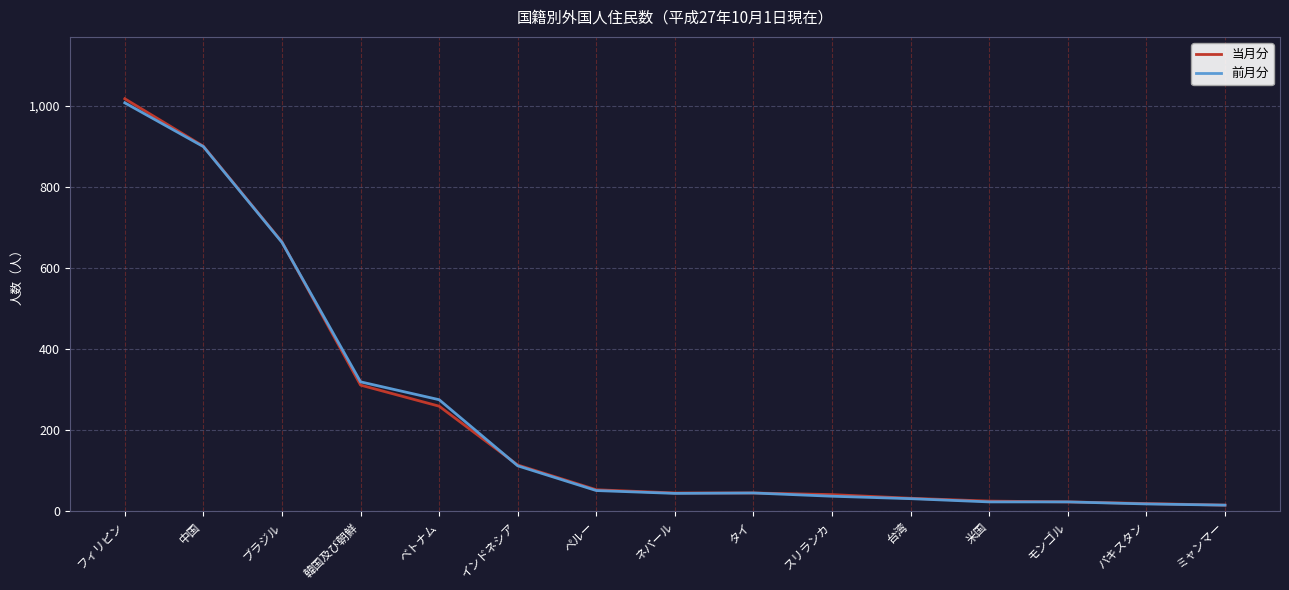

What is the total value across all series at 台湾?

63